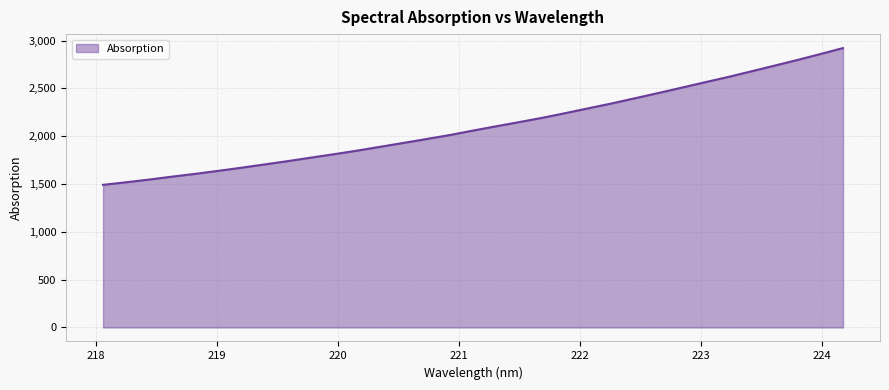

What is the maximum value shown in the chart?

2921.0